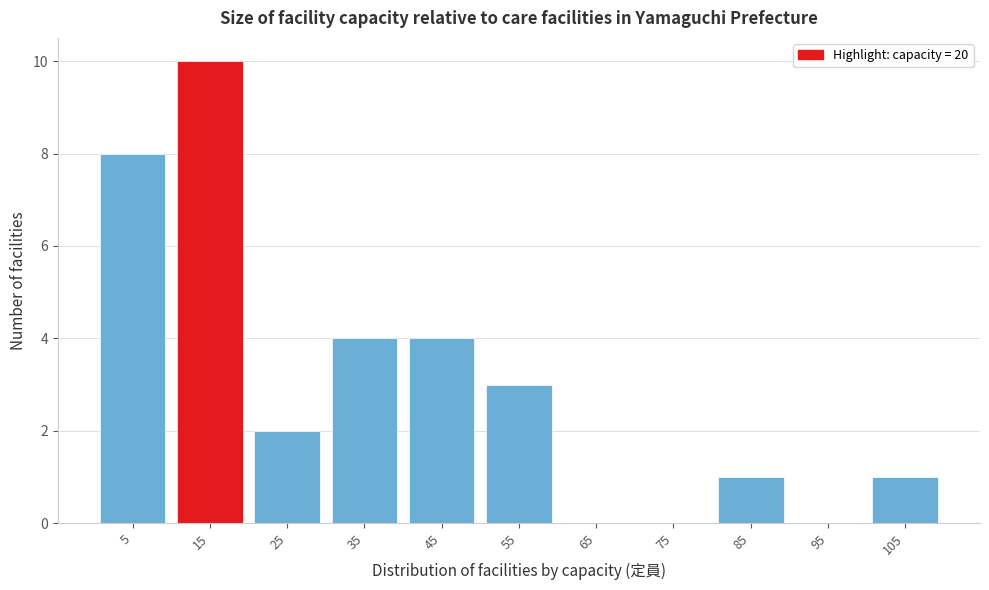

Reading right to left, what are all the values shown in this chart?

105=1	95=0	85=1	75=0	65=0	55=3	45=4	35=4	25=2	15=10	5=8